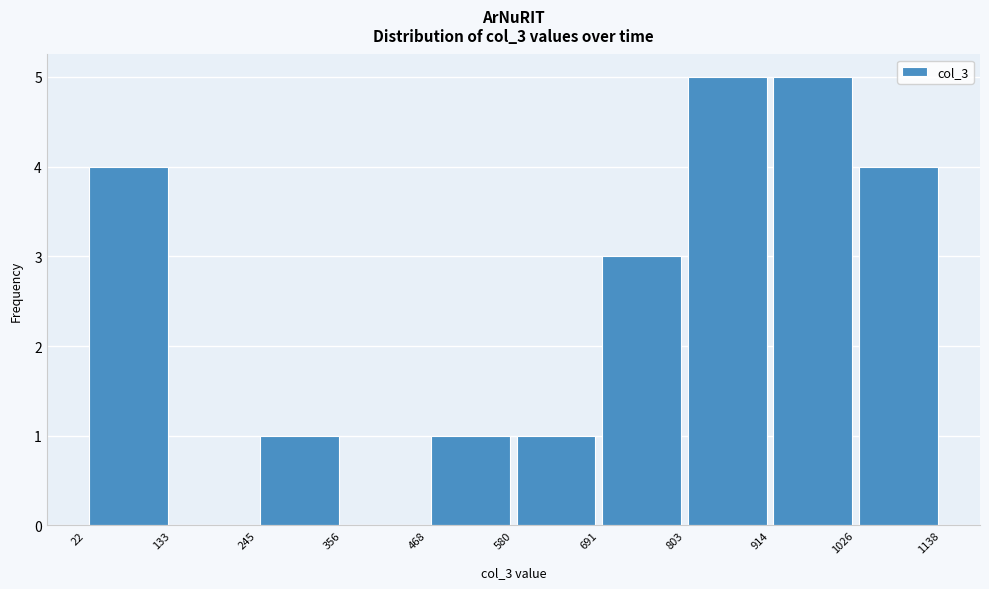

Reading left to right, transcribe this chart: for each bar, give the range it covers on the x-axis and its height. The values are not printed on the chart, so give them approximately, as read against the axis.

22 to 133: 4
133 to 245: 0
245 to 356: 1
356 to 468: 0
468 to 580: 1
580 to 691: 1
691 to 803: 3
803 to 914: 5
914 to 1026: 5
1026 to 1138: 4